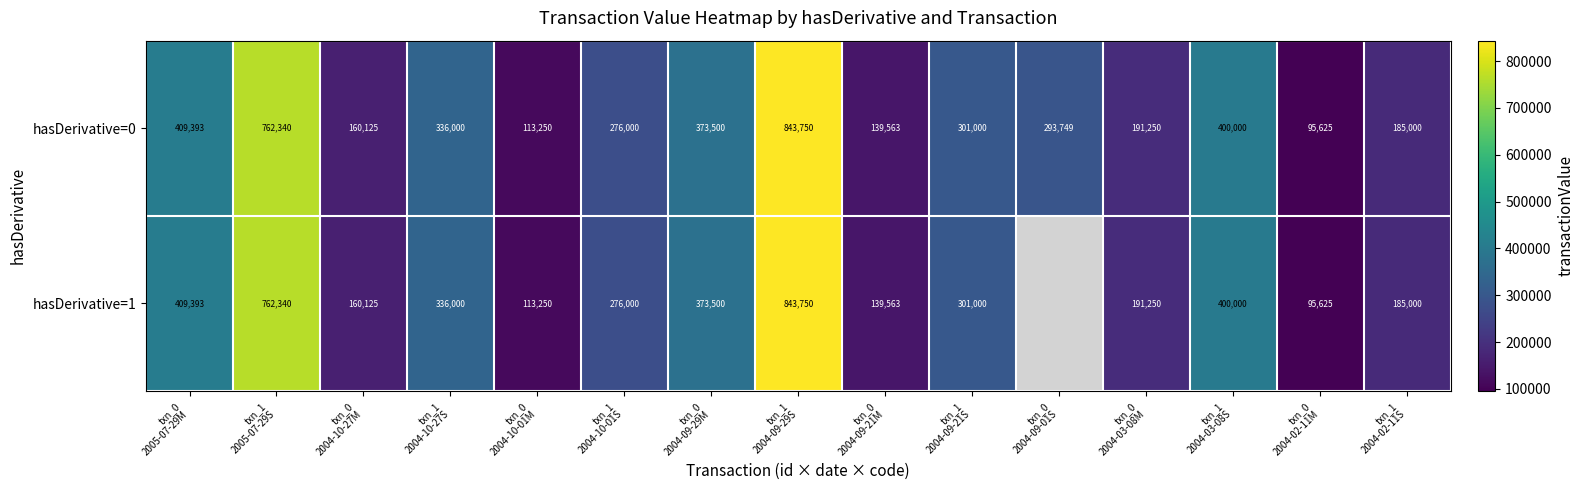

What is the average value of the hasDerivative=0 series?

325370